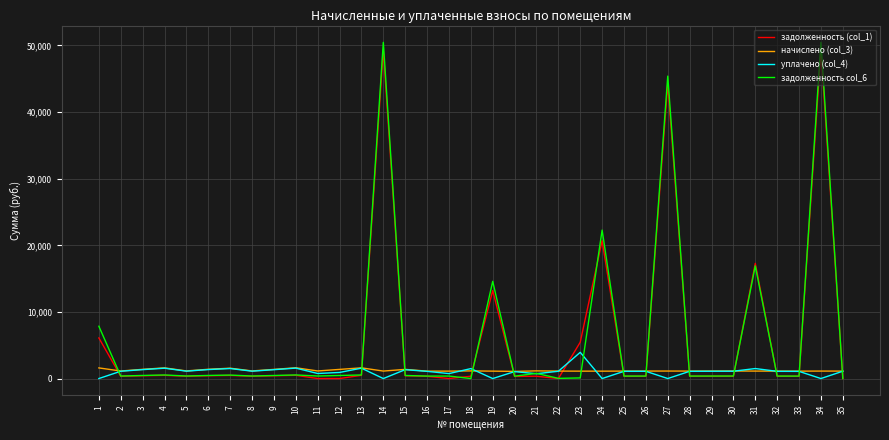

Which series has the widest spread of values?

задолженность col_6